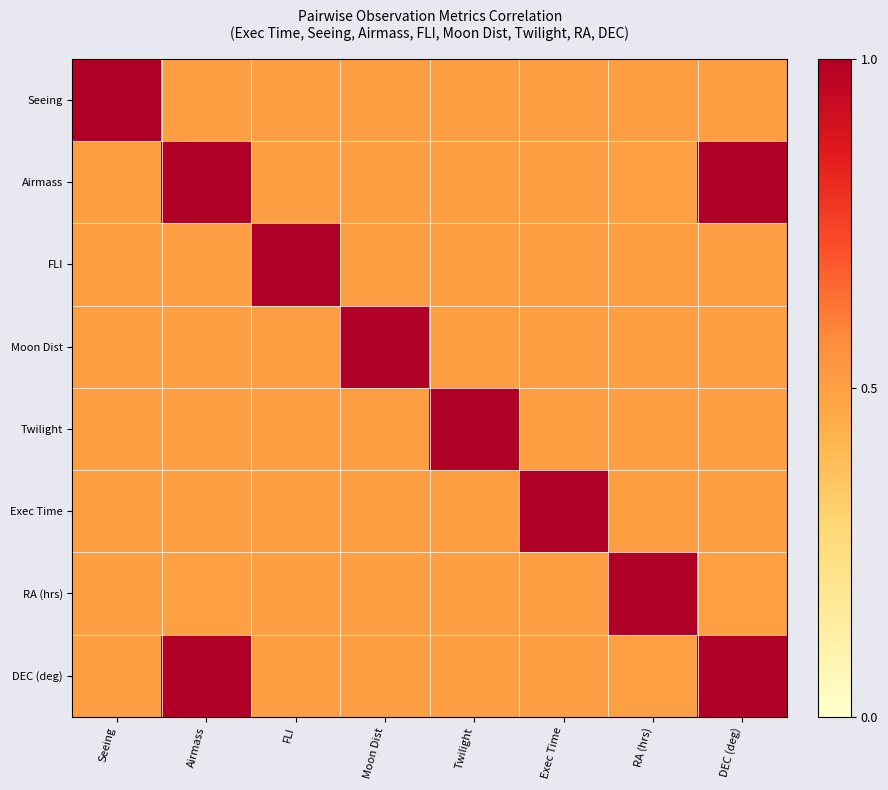

What is the total value across all series at FLI?

4.5